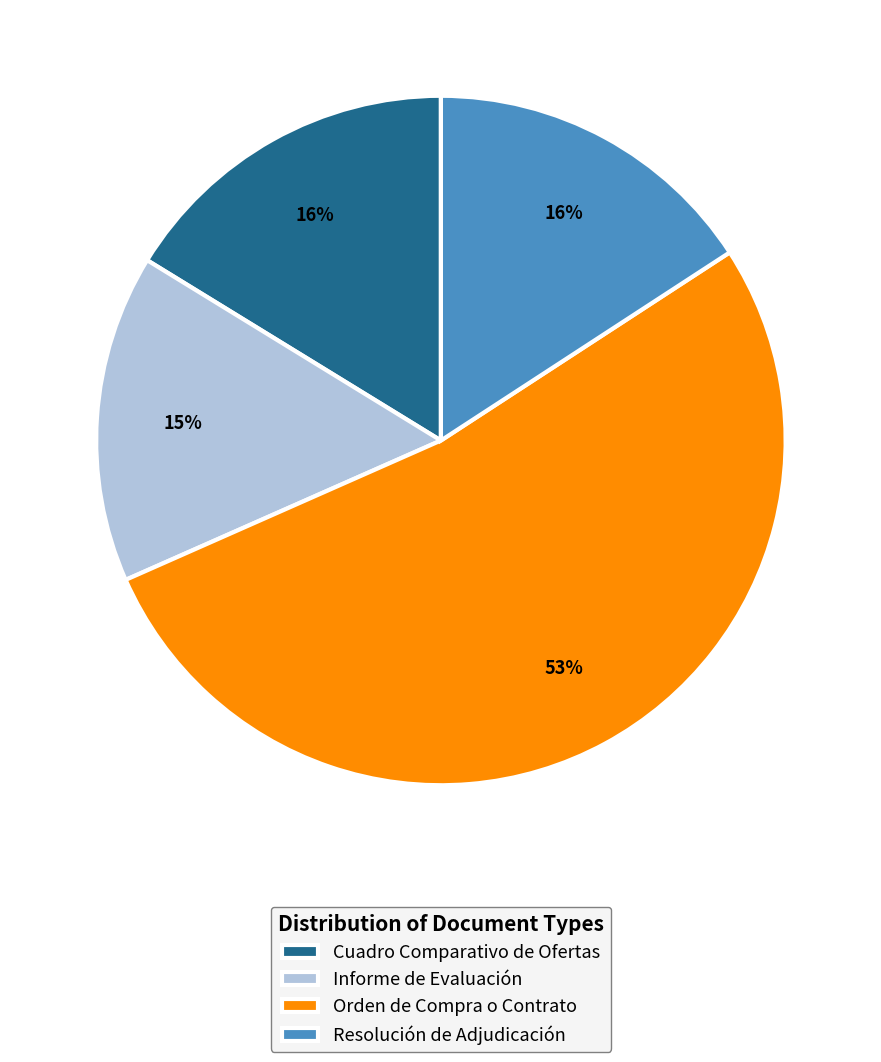

Which has a higher value, Informe de Evaluación or Cuadro Comparativo de Ofertas?

Cuadro Comparativo de Ofertas